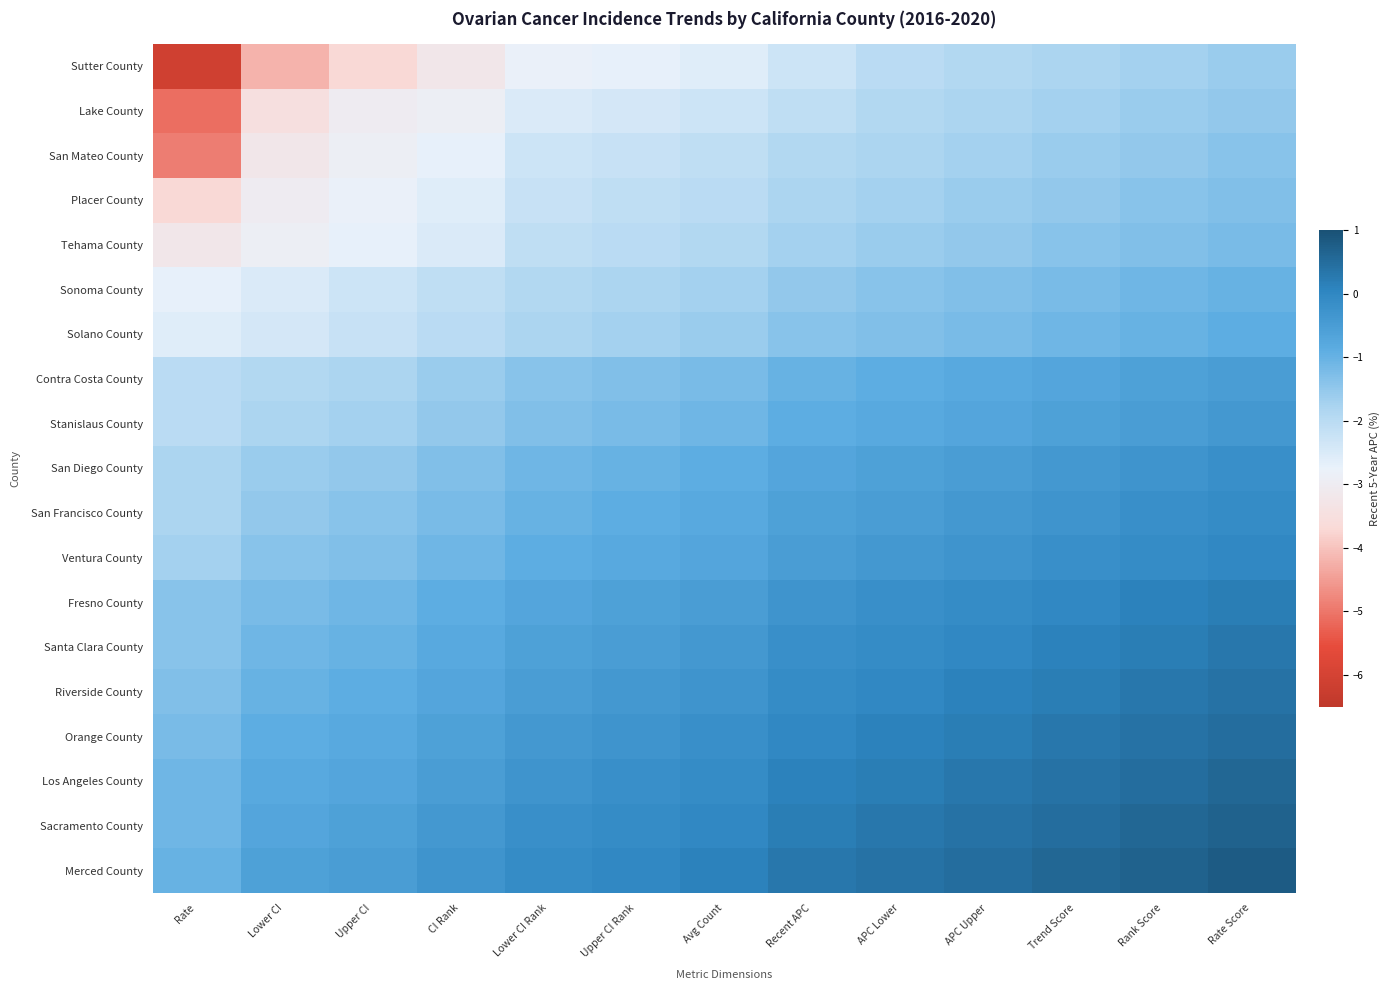

Which series has the largest range (max minus min)?

Sutter County